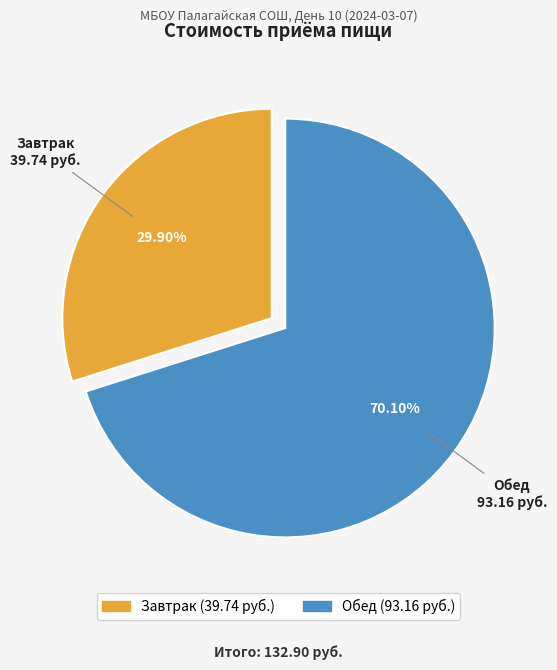

What is the largest slice in the pie chart?

Обед